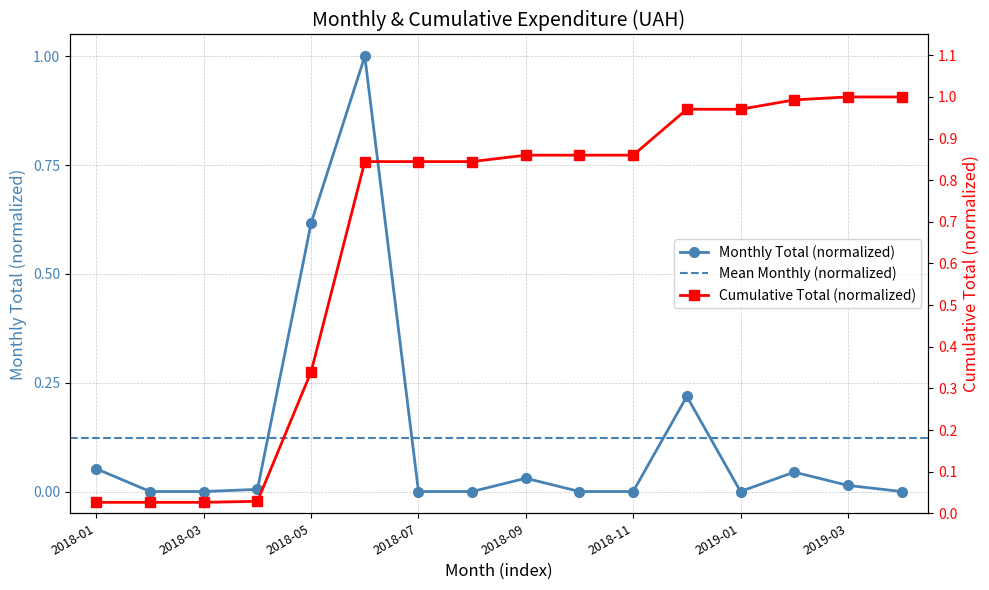

What is the difference between the second highest and minimum values?

0.6